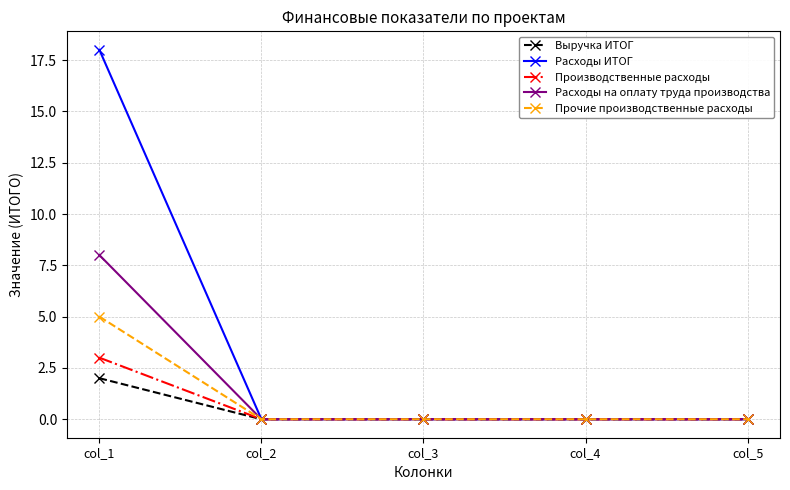

At how many categories does at least one series exceed 17?

1